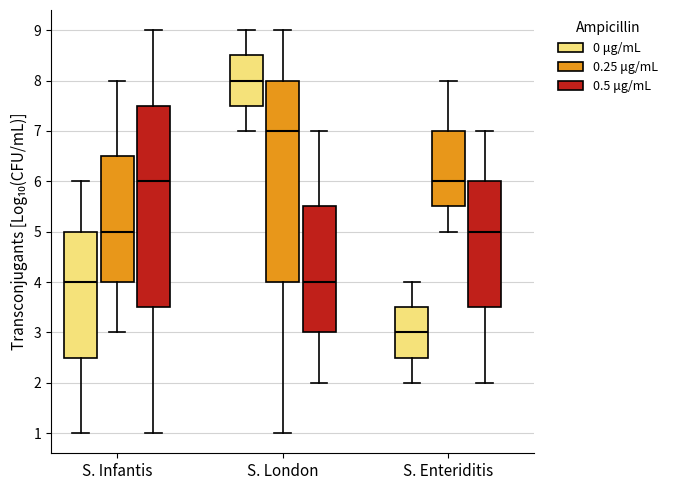

Reading left to right, transcribe this box plot: for each box, give where its median line is, the range the box spans, and where its two whiskers end, as read against the y-axis. The values are not printed on the chart, so give them approximately, as read against the axis.

S. Infantis (0 μg/mL): median 4.0, box 2.5 to 5.0, whiskers 1.0 to 6.0
S. Infantis (0.25 μg/mL): median 5.0, box 4.0 to 6.5, whiskers 3.0 to 8.0
S. Infantis (0.5 μg/mL): median 6.0, box 3.5 to 7.5, whiskers 1.0 to 9.0
S. London (0 μg/mL): median 8.0, box 7.5 to 8.5, whiskers 7.0 to 9.0
S. London (0.25 μg/mL): median 7.0, box 4.0 to 8.0, whiskers 1.0 to 9.0
S. London (0.5 μg/mL): median 4.0, box 3.0 to 5.5, whiskers 2.0 to 7.0
S. Enteriditis (0 μg/mL): median 3.0, box 2.5 to 3.5, whiskers 2.0 to 4.0
S. Enteriditis (0.25 μg/mL): median 6.0, box 5.5 to 7.0, whiskers 5.0 to 8.0
S. Enteriditis (0.5 μg/mL): median 5.0, box 3.5 to 6.0, whiskers 2.0 to 7.0